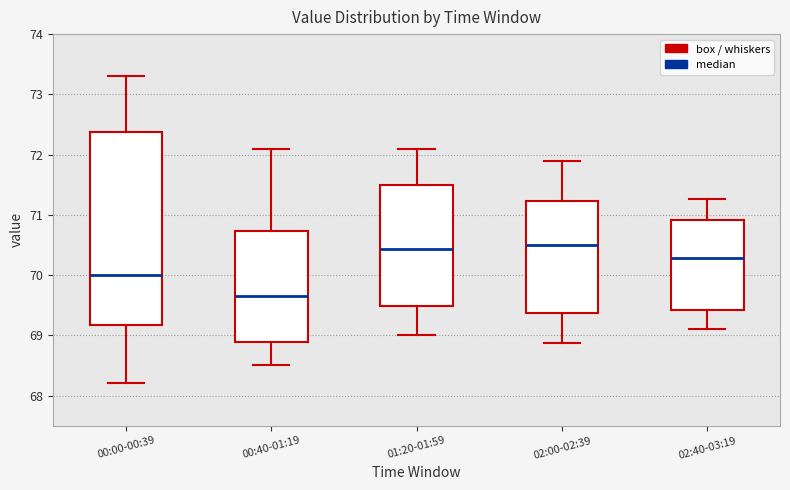

Where does the upper whisker of the box for 00:40-01:19 end on the y-axis? The values are not printed on the chart, so give them approximately, as read against the axis.

72.1